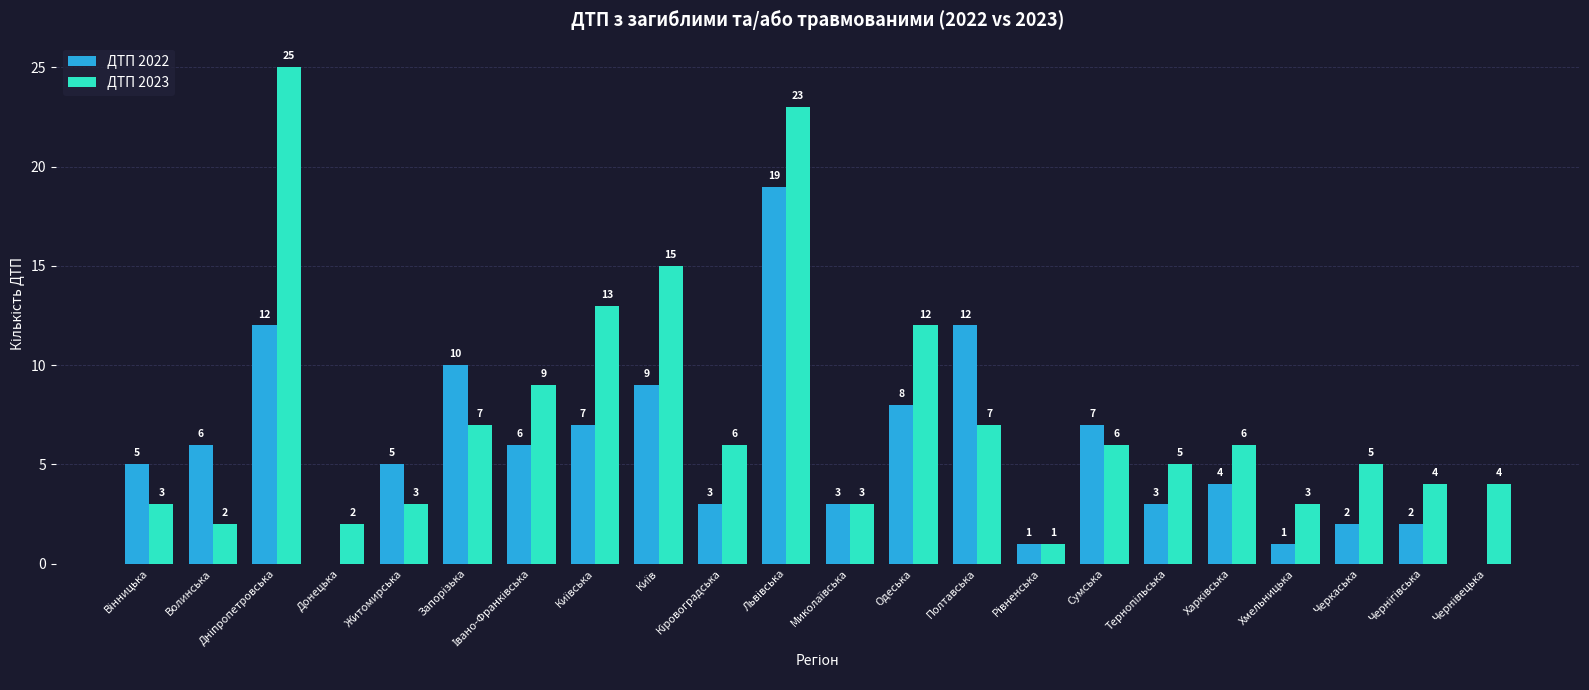

What is the sum of all ДТП 2023 values?

164